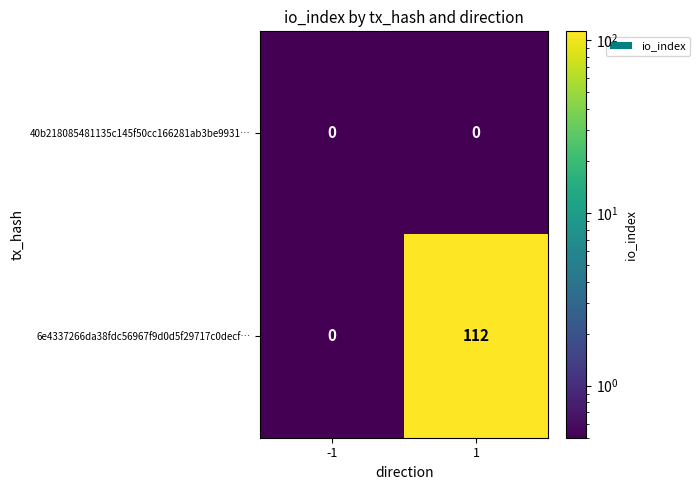

The value of 6e4337266da38fdc56967f9d0d5f29717c0decf… at -1 is 0. True or false?

True